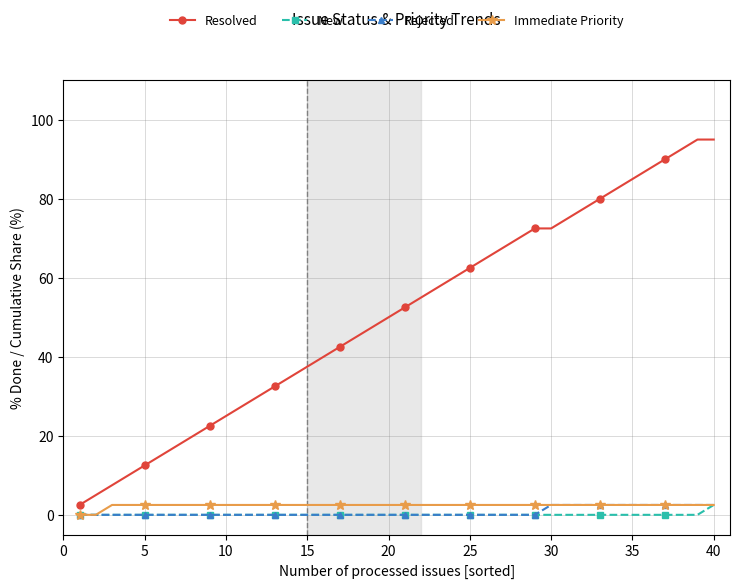

What is the minimum value for Resolved?

2.5